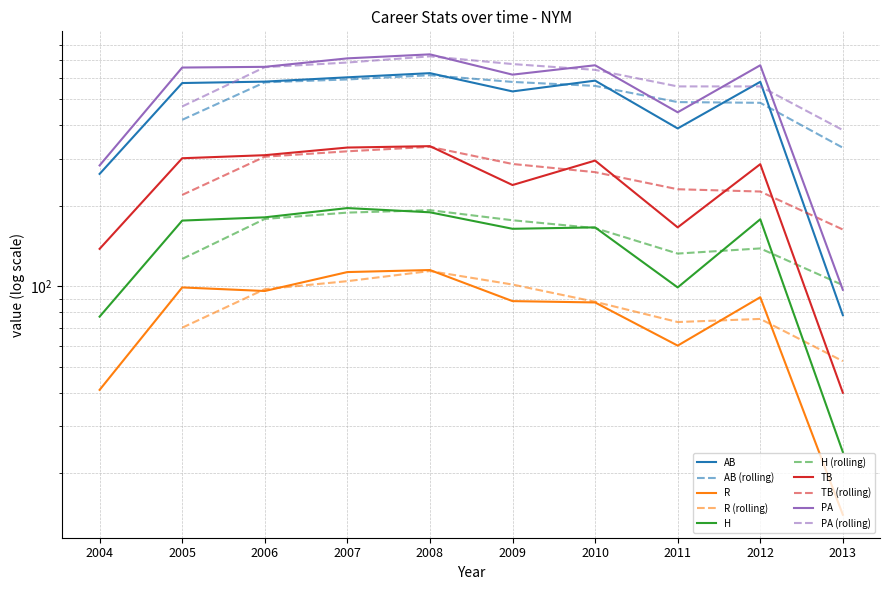

True or false: R and H intersect in this chart.

False